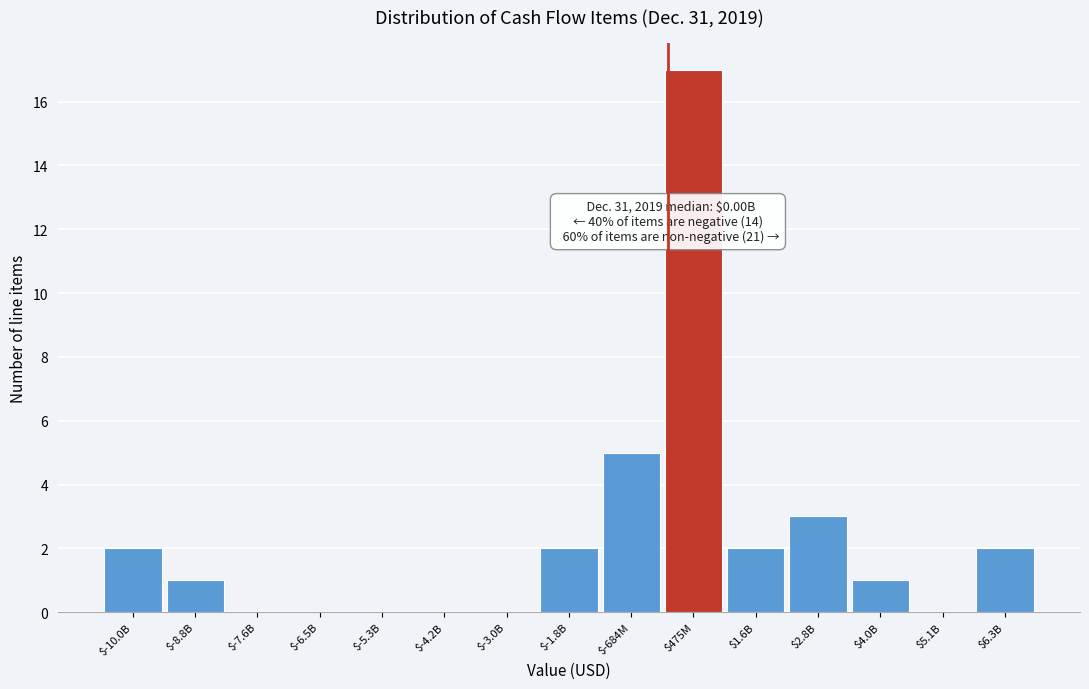

Is it true that the value at $-7.6B is 0?

True